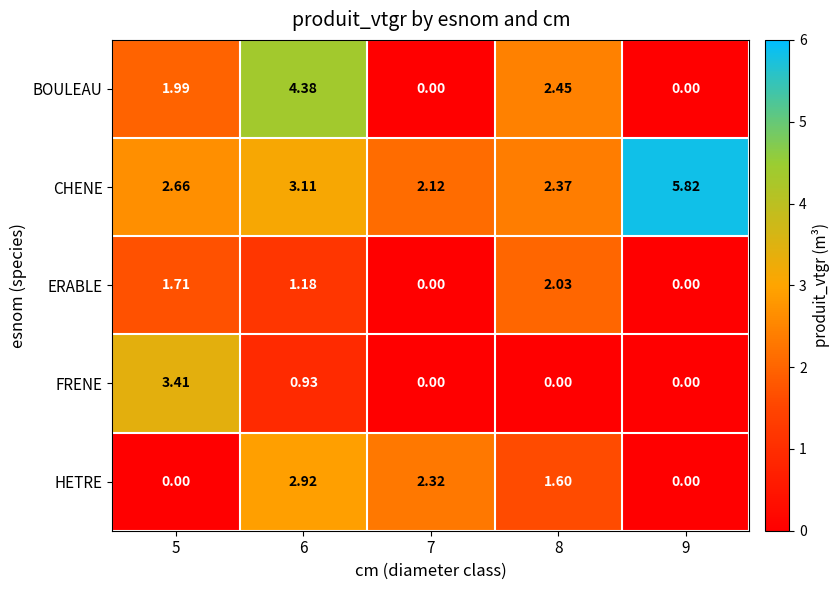

List the series in order of their peak value, highest first.

CHENE, BOULEAU, FRENE, HETRE, ERABLE